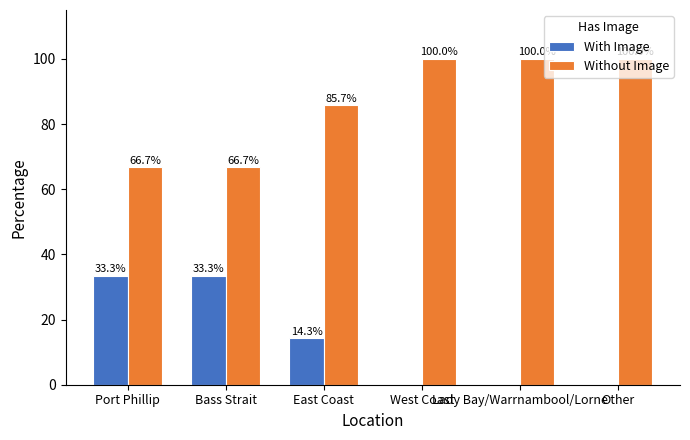

What is the greatest value displayed?

100.0